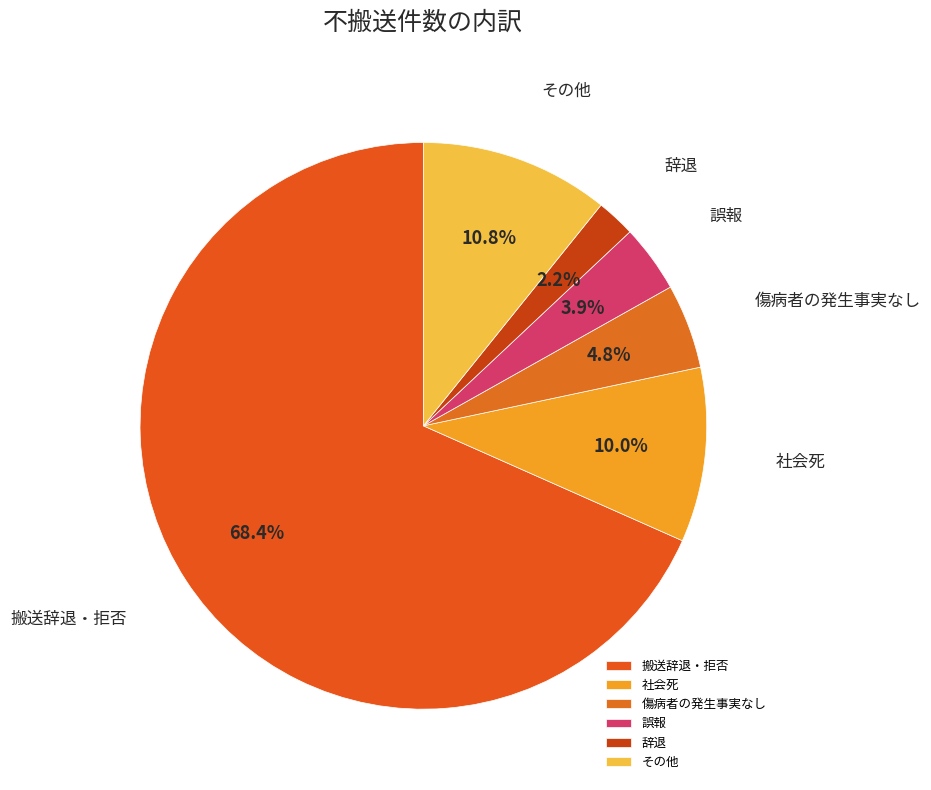

Count the number of slices in the pie.

6